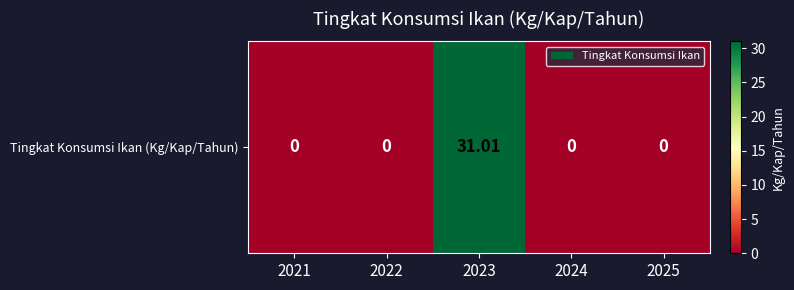

What is the difference between the maximum and minimum values?

31.0